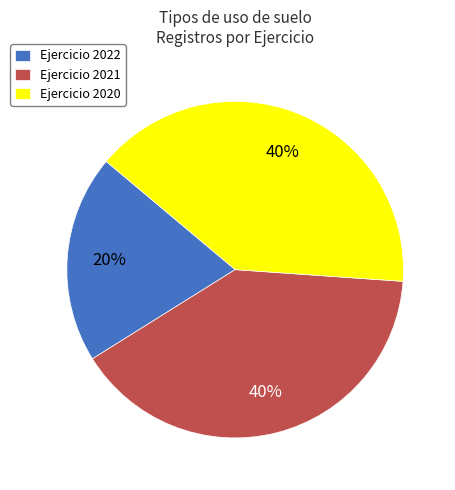

Is the sum of Ejercicio 2022 and Ejercicio 2020 greater than half?

Yes